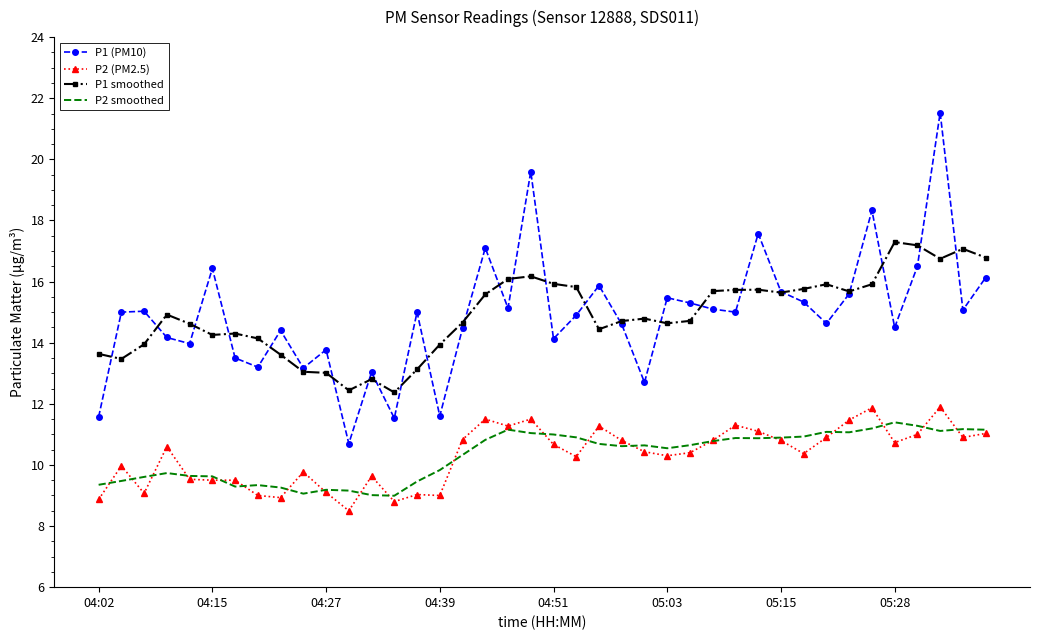

True or false: P1 (PM10) and P2 smoothed cross at least once.

False